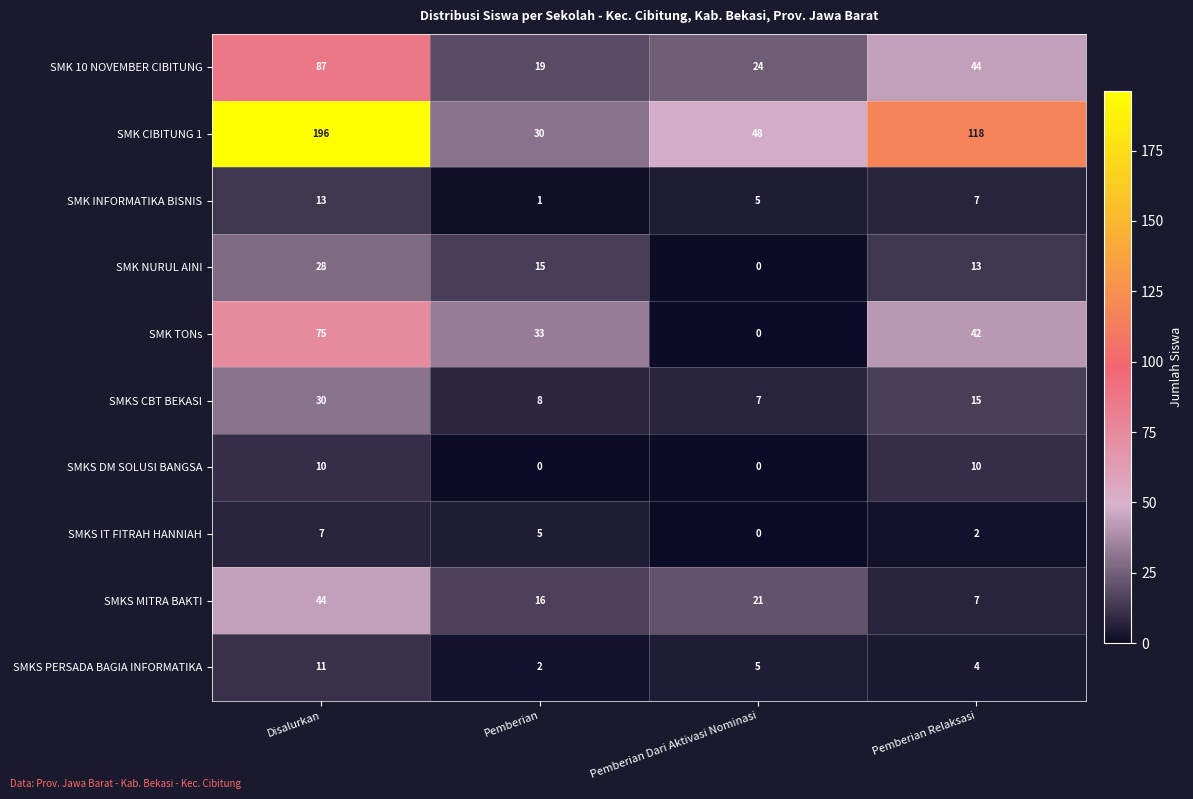

What is the total value across all series at Pemberian Relaksasi?

262